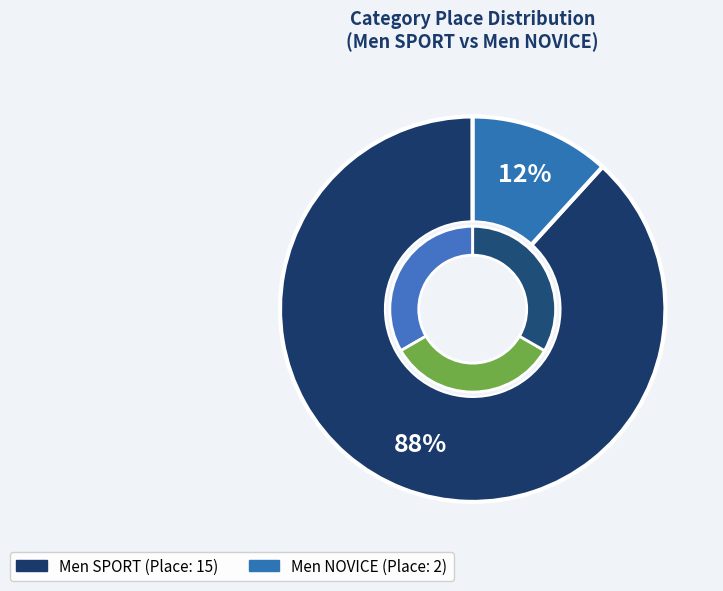

What percentage is the Men NOVICE slice, to the nearest percent?

12%